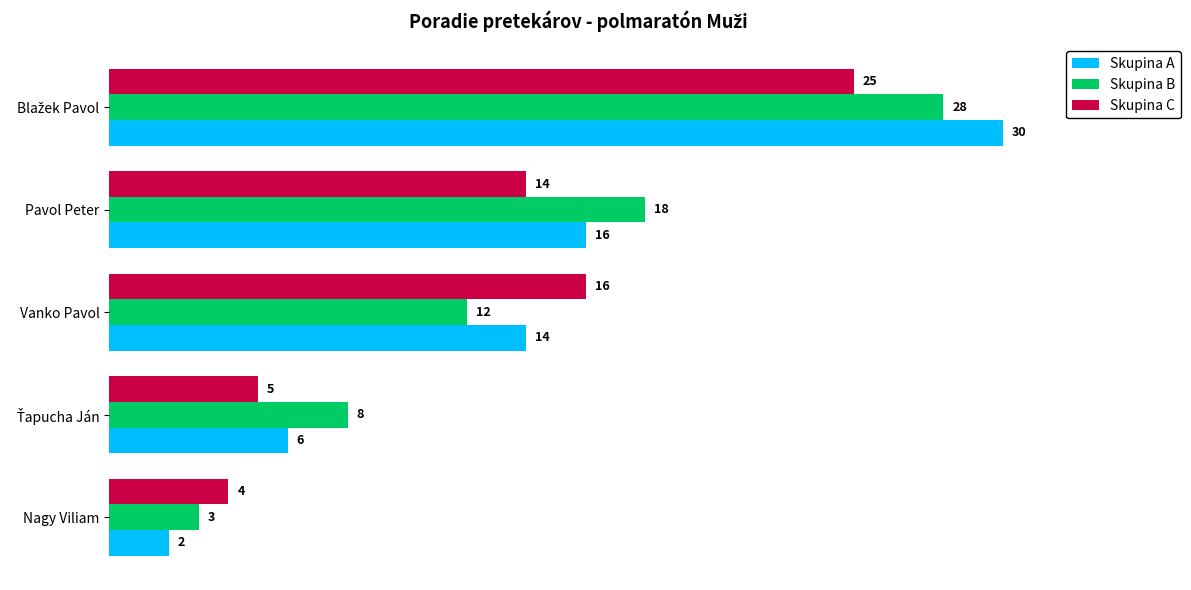

Which series has the largest total across all categories?

Skupina B